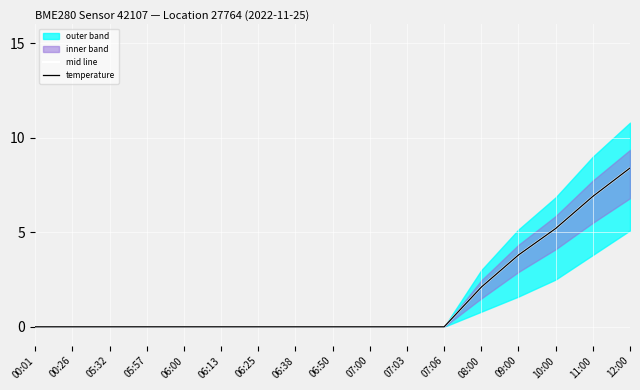

Which series has the largest total across all categories?

mid line